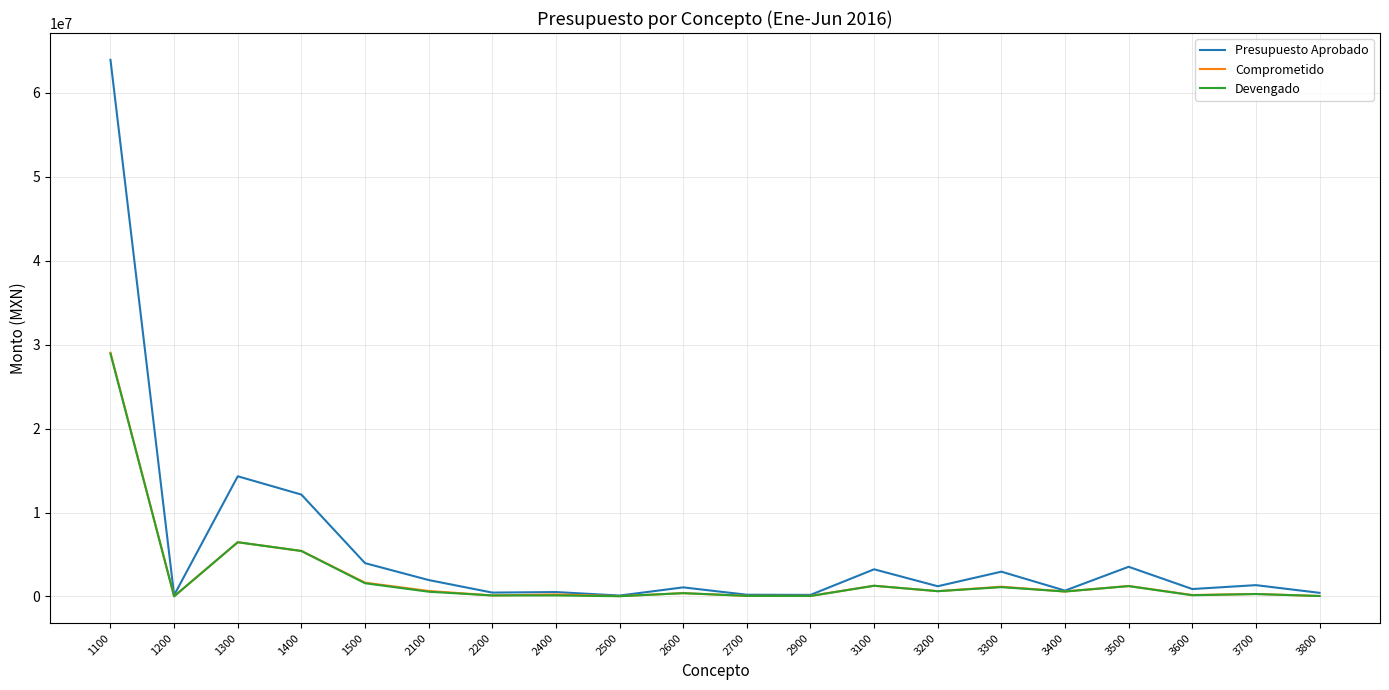

In Devengado, how many points are higher than both neighbors (excluding endpoints)?

7